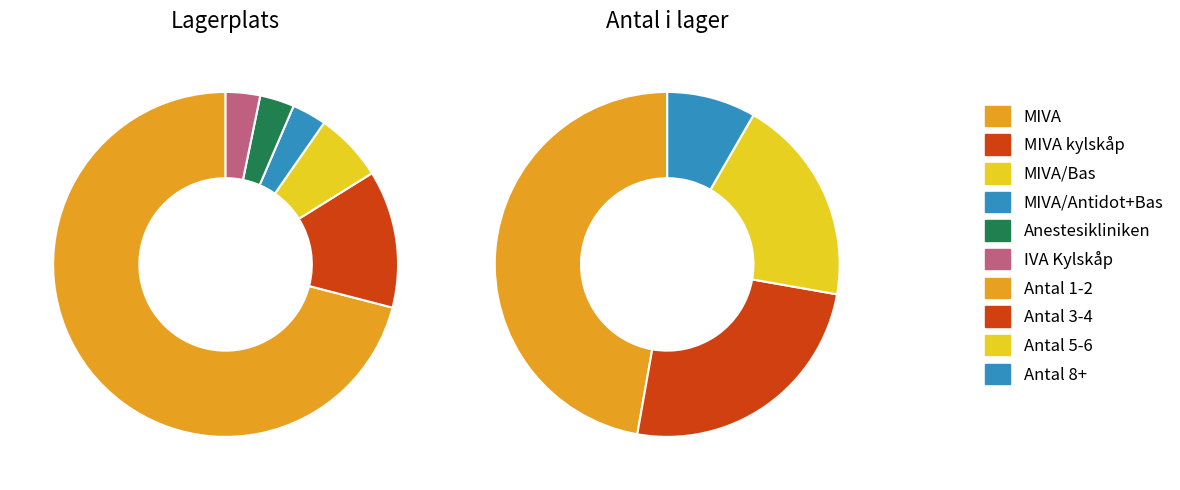

Which has a higher value, MIVA or IVA Kylskåp?

MIVA